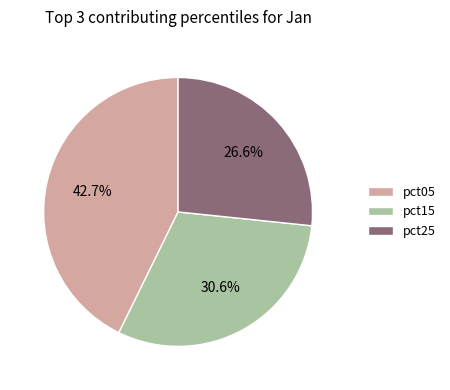

Rank the categories by value from lowest to highest.

pct25, pct15, pct05